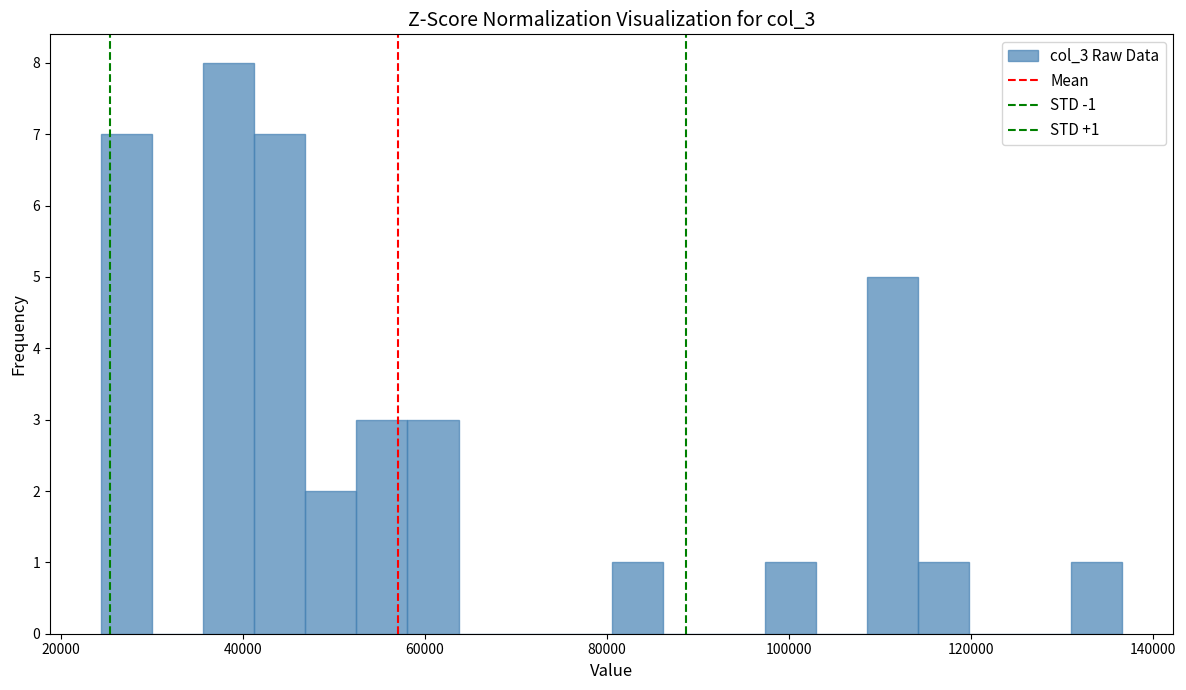

Around what value on the x-axis is the tallest bar? Give the approximate position of its centre, as read against the axis.

38000